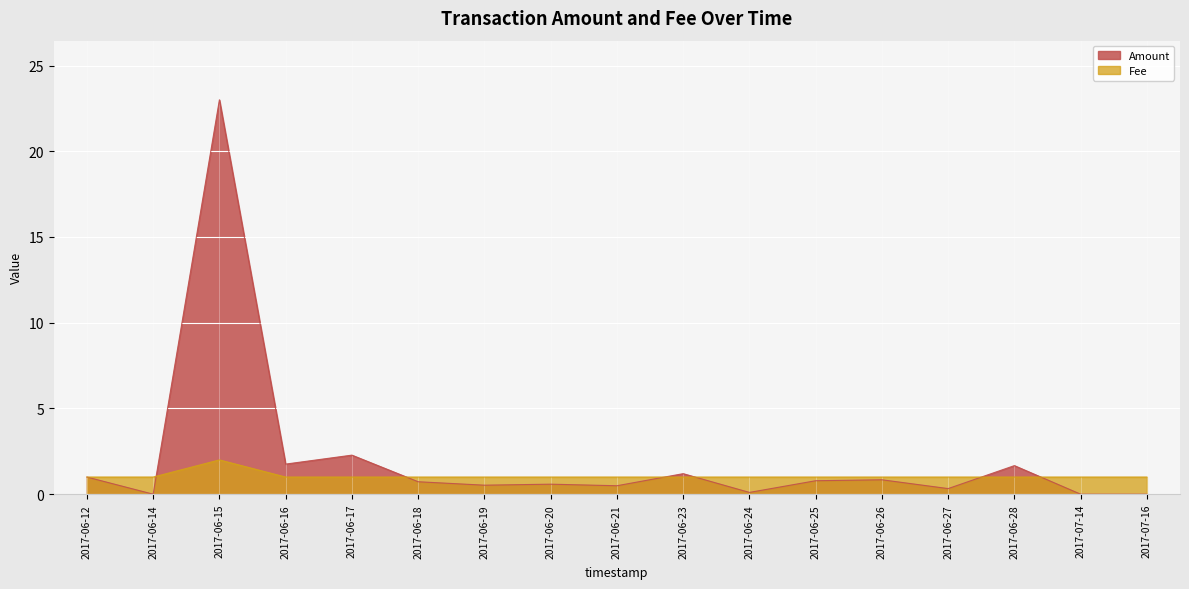

True or false: Amount and Fee intersect in this chart.

True